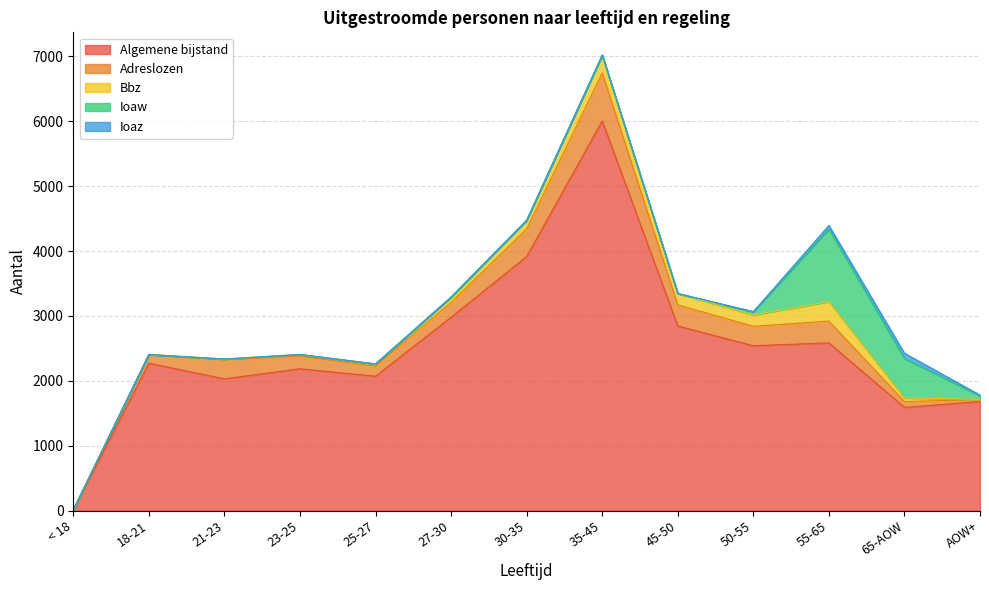

Rank the series by their maximum value, from highest to lowest.

Algemene bijstand, Ioaw, Adreslozen, Bbz, Ioaz